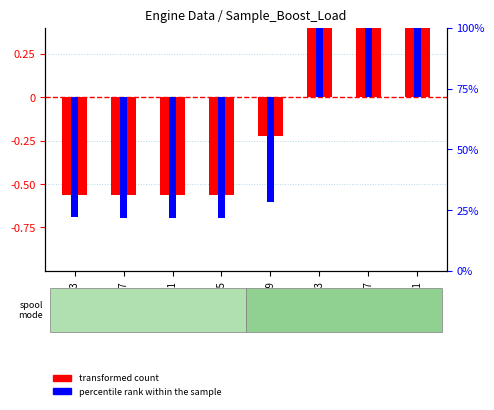

Which series has the widest spread of values?

percentile rank within the sample